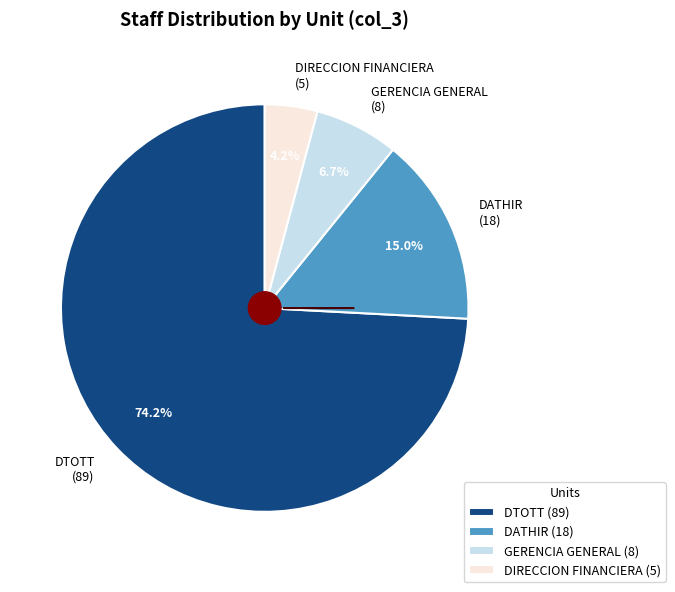

Rank the categories by value from highest to lowest.

DTOTT, DATHIR, GERENCIA GENERAL, DIRECCION FINANCIERA